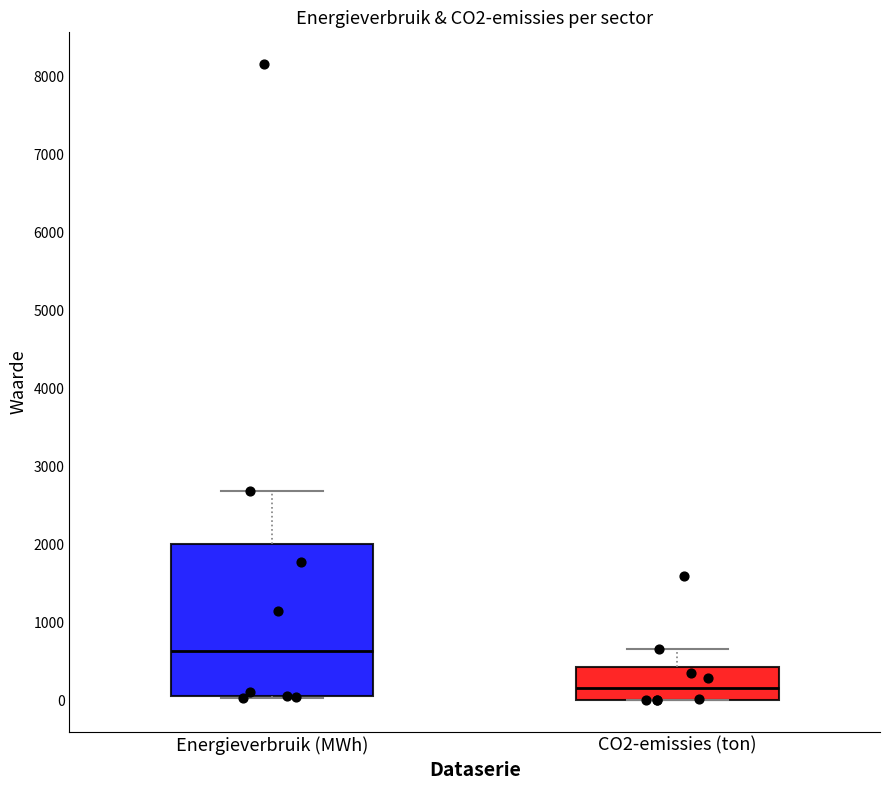

Reading left to right, transcribe this box plot: for each box, give where its median line is, the range the box spans, and where its two whiskers end, as read against the y-axis. The values are not printed on the chart, so give them approximately, as read against the axis.

Energieverbruik (MWh): median 600, box 100 to 2000, whiskers 0 to 2700
CO2-emissies (ton): median 200, box 0 to 400, whiskers 0 to 700